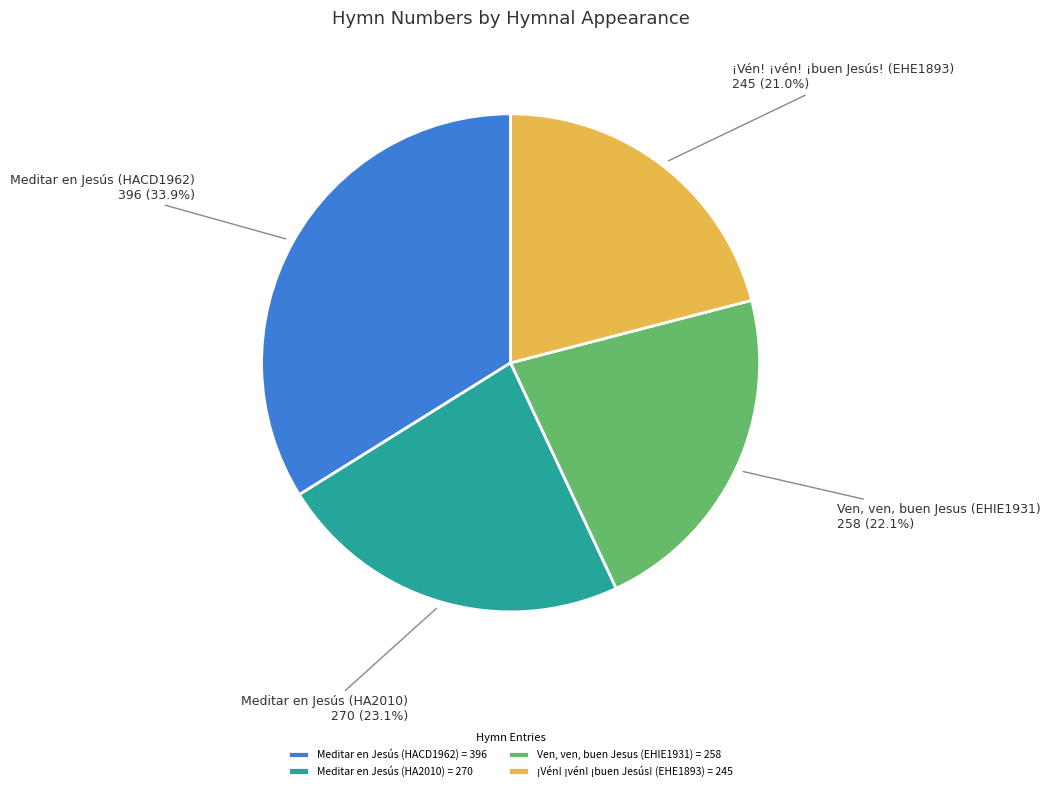

To the nearest percent, what is the combined percentage of Meditar en Jesús (HA2010) and Ven, ven, buen Jesus (EHIE1931)?

45%